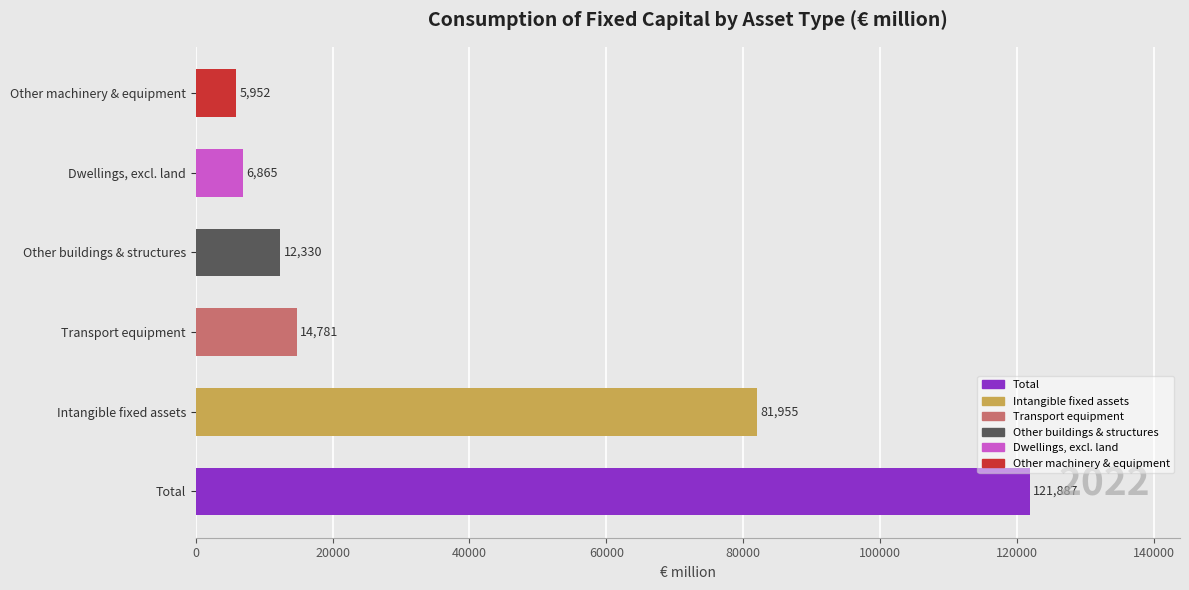

How many values exceed 14781?

3